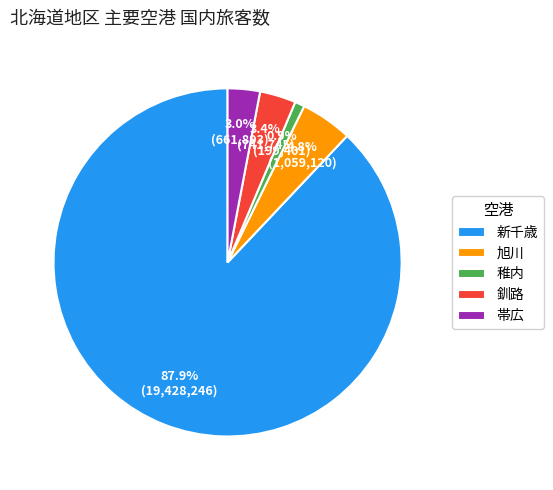

Combined, what portion of the pie is 新千歳 and 釧路?

91.3%